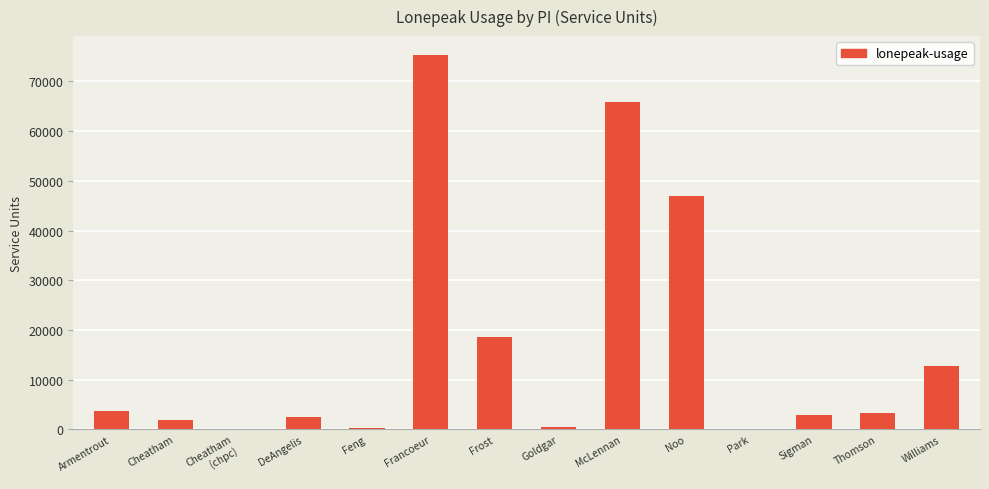

What is the change in value from Armentrout to Frost?

+14830.1